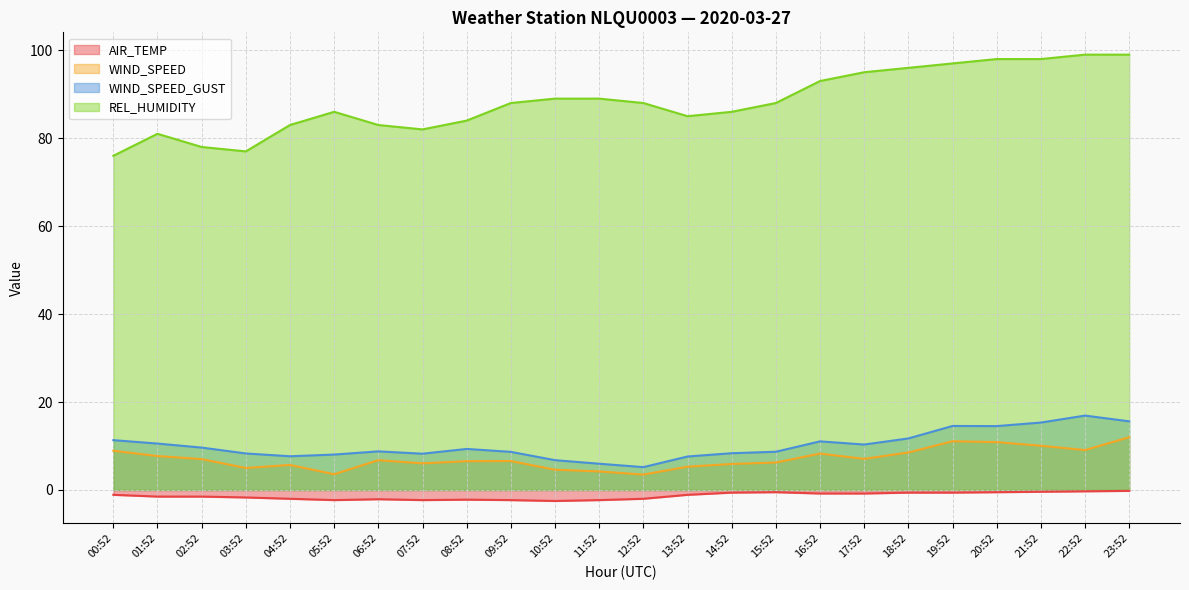

What position from the left is 10:52?

11